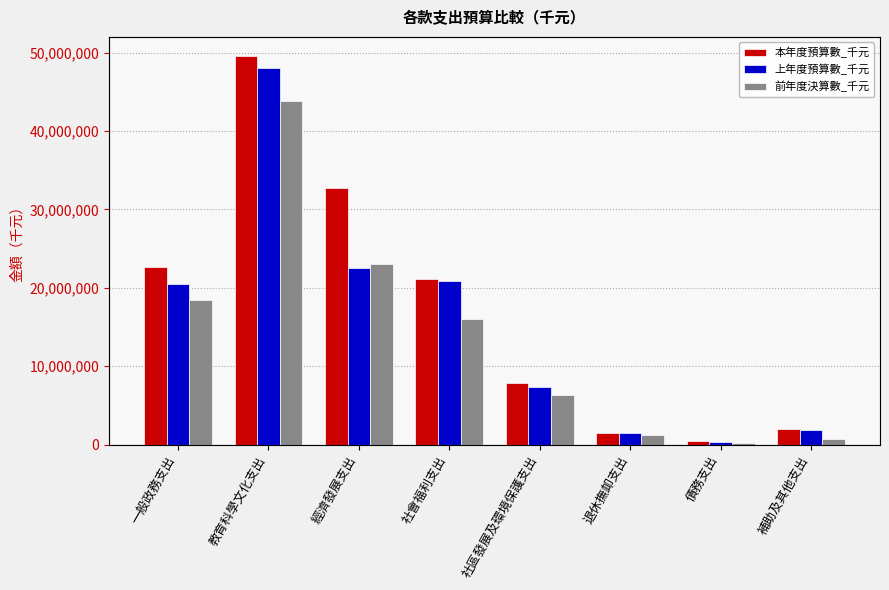

What is the difference between the highest and lowest values at 教育科學文化支出?

5744255